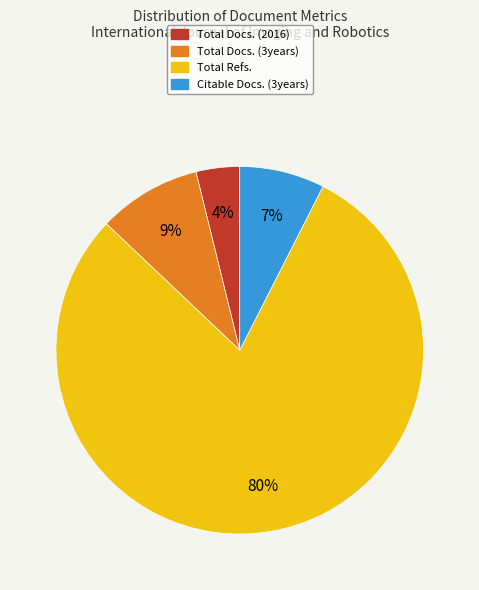

How many segments does this pie chart have?

4